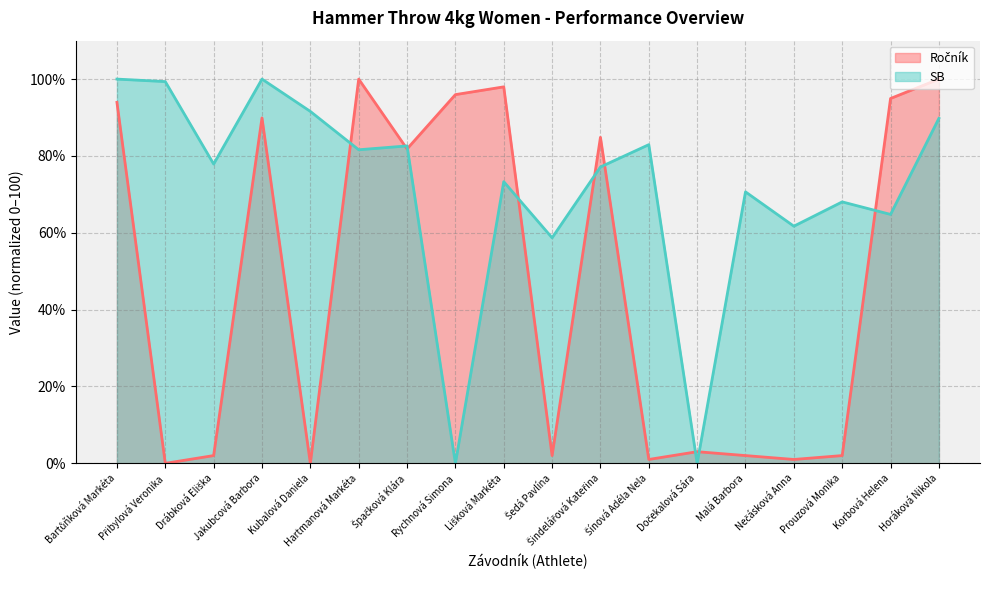

Between Kubalová Daniela and Špačková Klára, which series saw the biggest shift?

Ročník